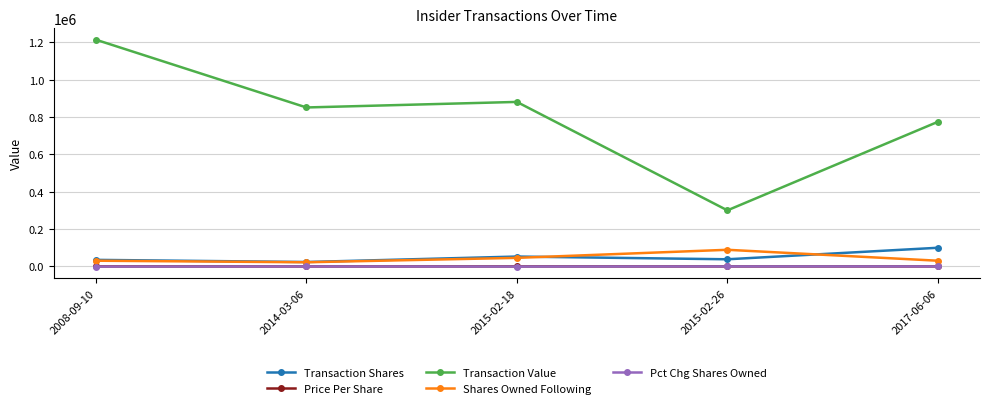

How many categories are shown in the chart?

5